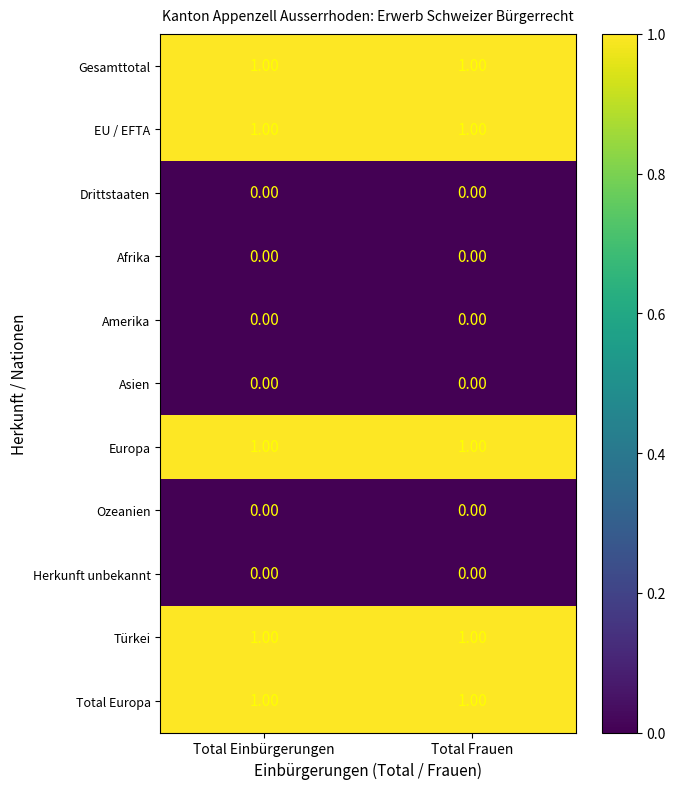

What is the total value across all series at Total Frauen?

5